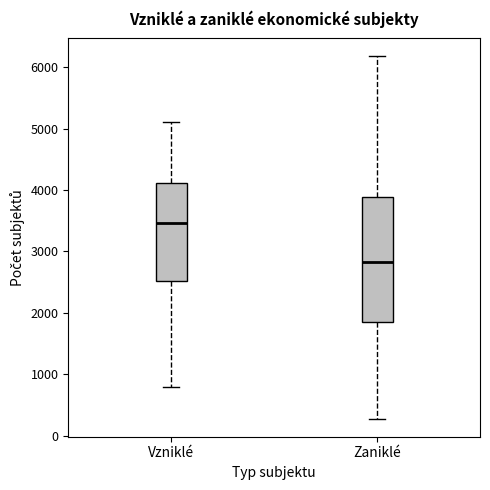

Where does the lower whisker of the box for Zaniklé end on the y-axis? The values are not printed on the chart, so give them approximately, as read against the axis.

300